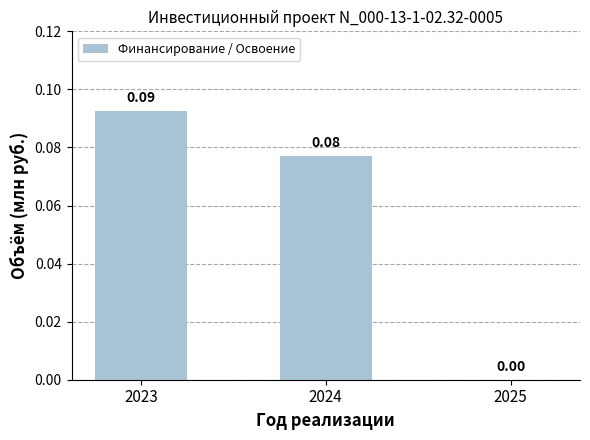

How many values are above zero?

2